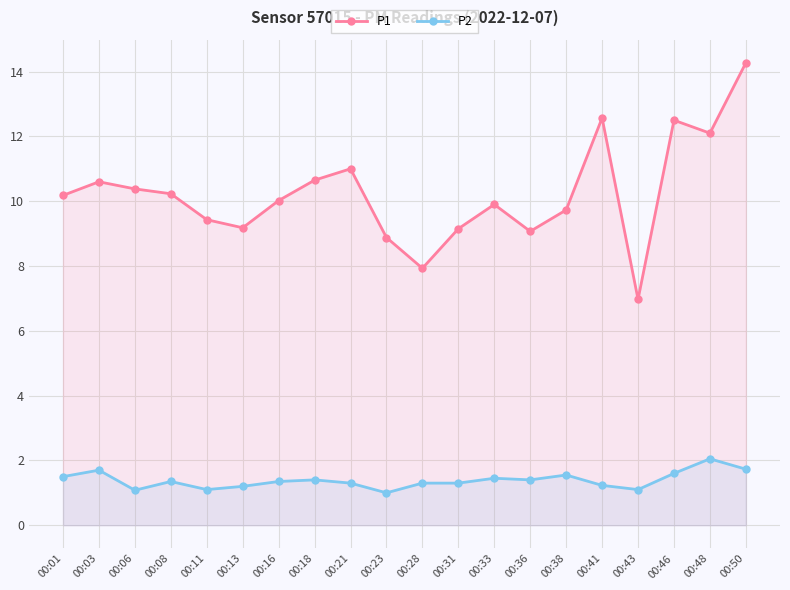

Does the chart display data point markers on the line(s)?

Yes